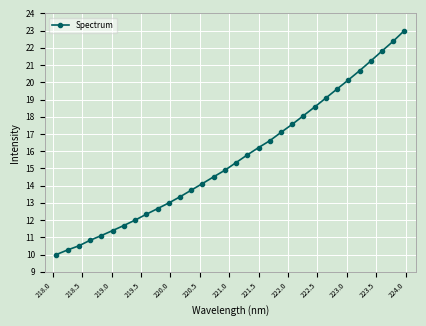

What is the difference between the maximum and minimum values?

13.0